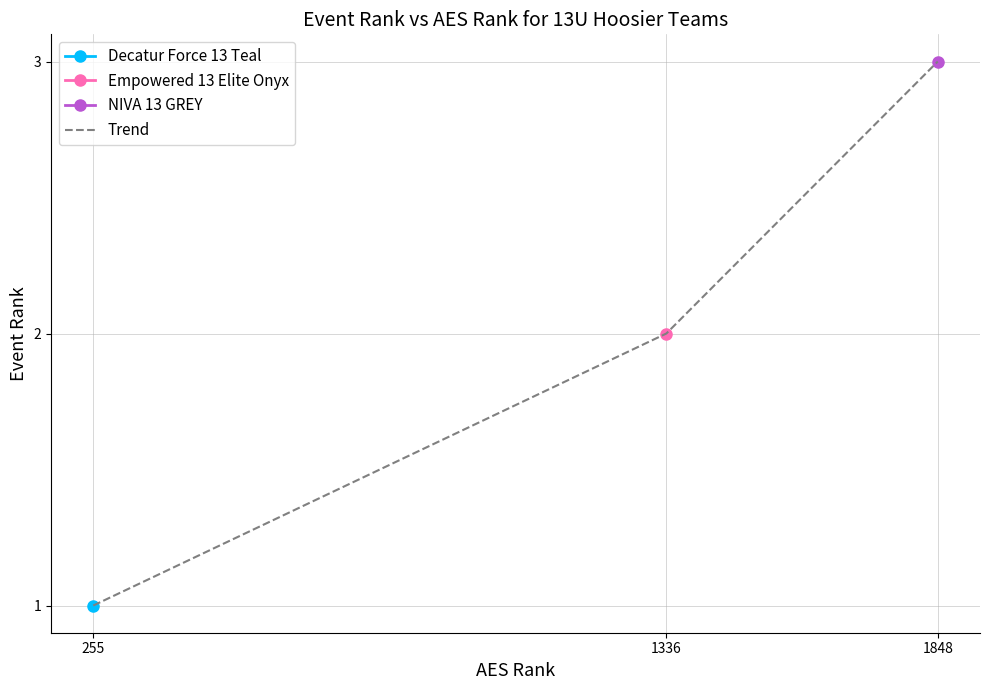

Reading left to right, transcribe all the data shown in this chart.

1	2	3